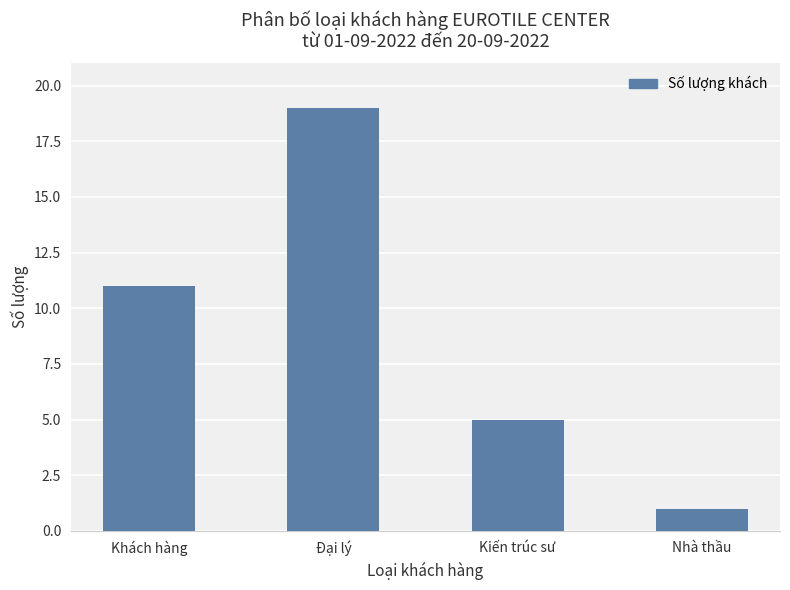

How many series are shown in this chart?

1